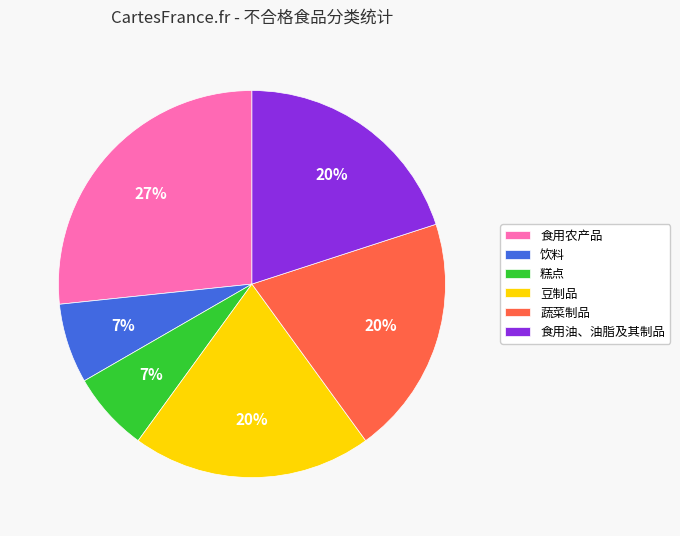

To the nearest percent, what portion does 蔬菜制品 represent?

20%